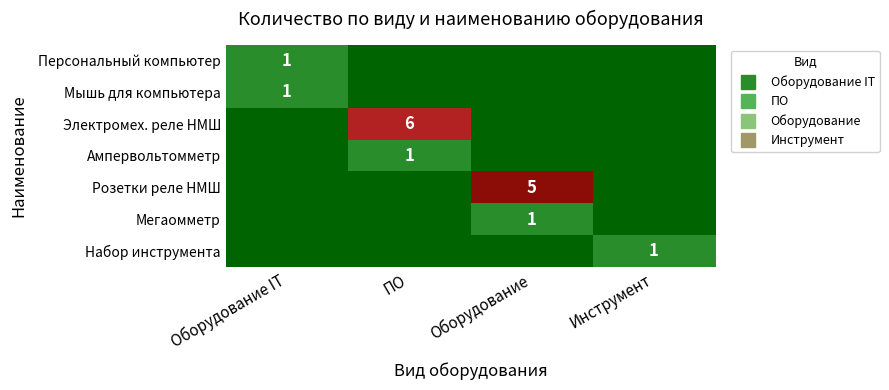

What is the difference between the highest and lowest values at Оборудование IT?

1